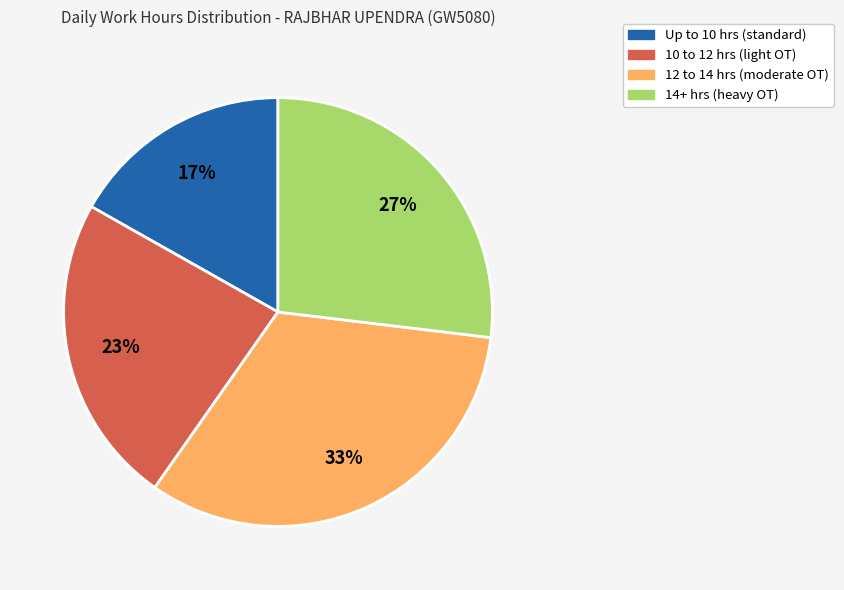

Which slice is the smallest?

Up to 10 hrs (standard)